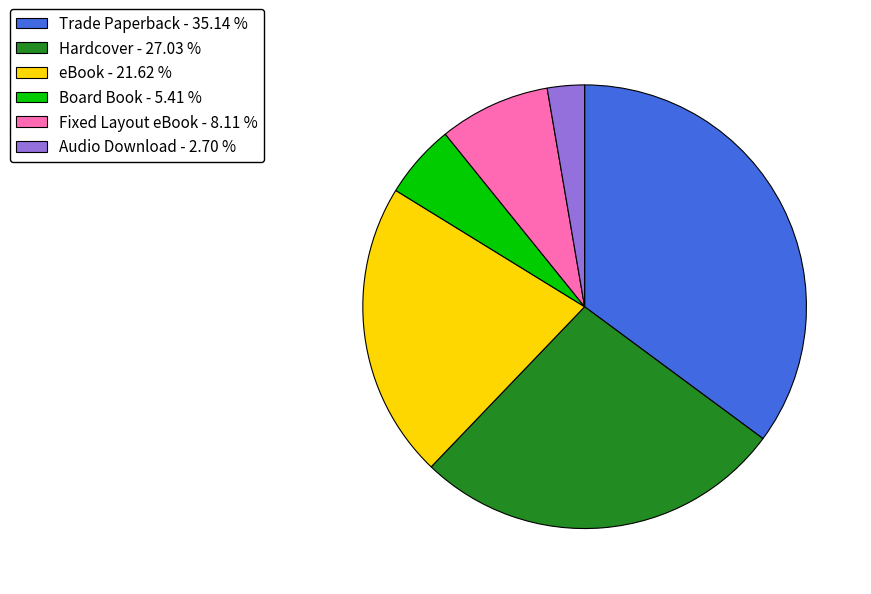

Is the sum of Trade Paperback - 35.14 % and eBook - 21.62 % greater than half?

Yes